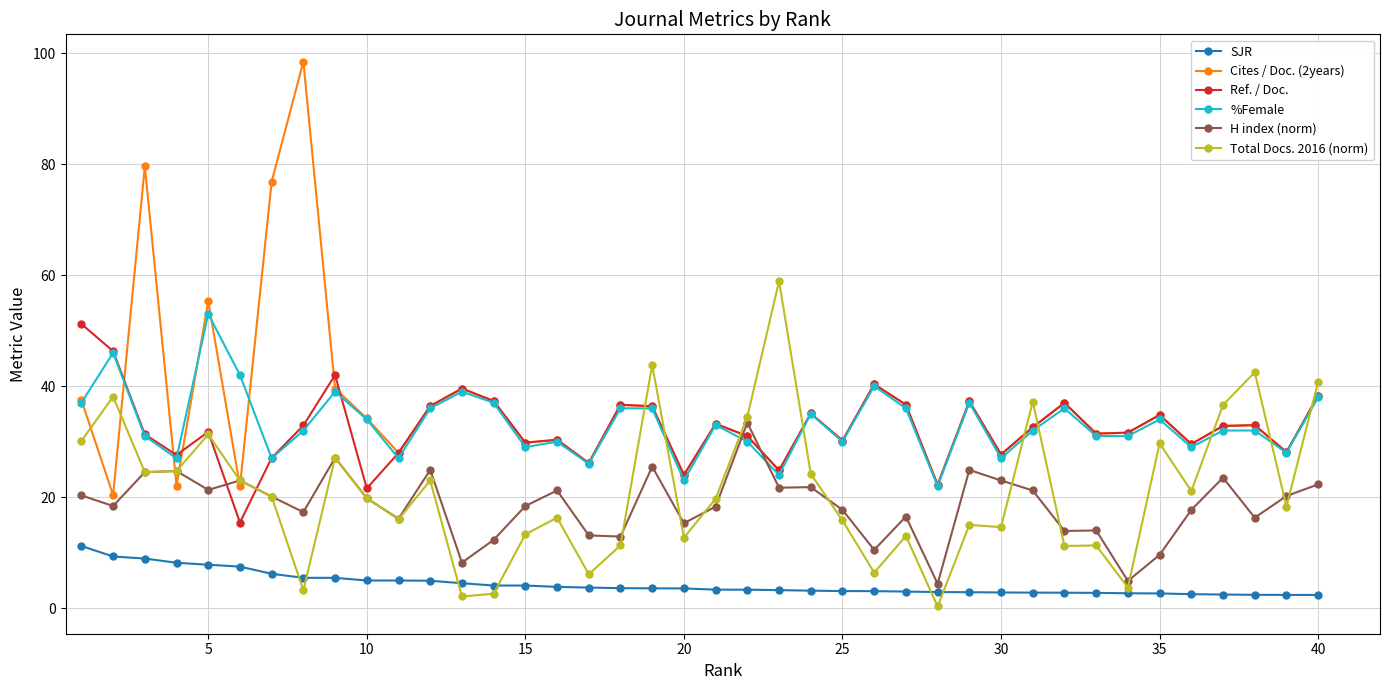

True or false: H index (norm) has more than 2 points higher than both neighbors.

True